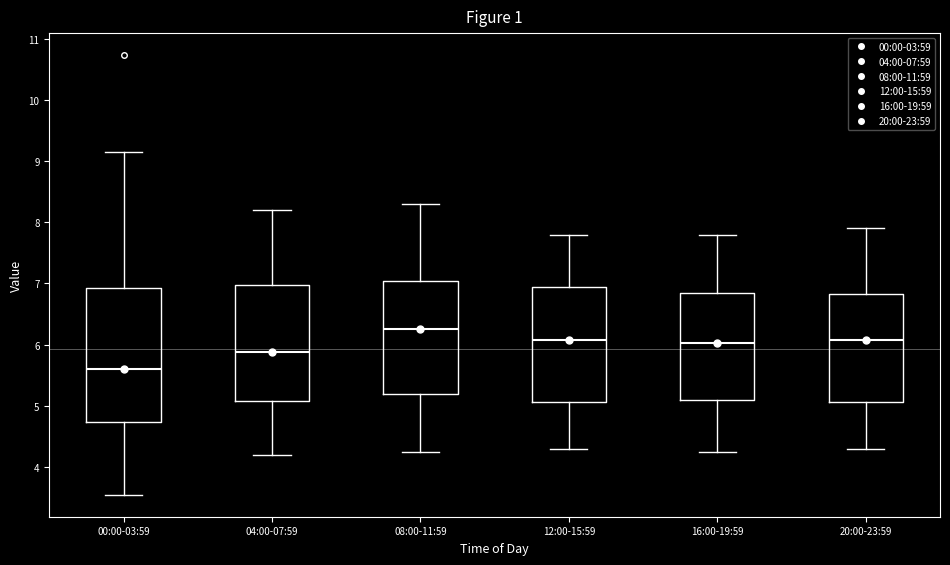

Which box is the tallest, from its lower edge to its upper edge?

00:00-03:59